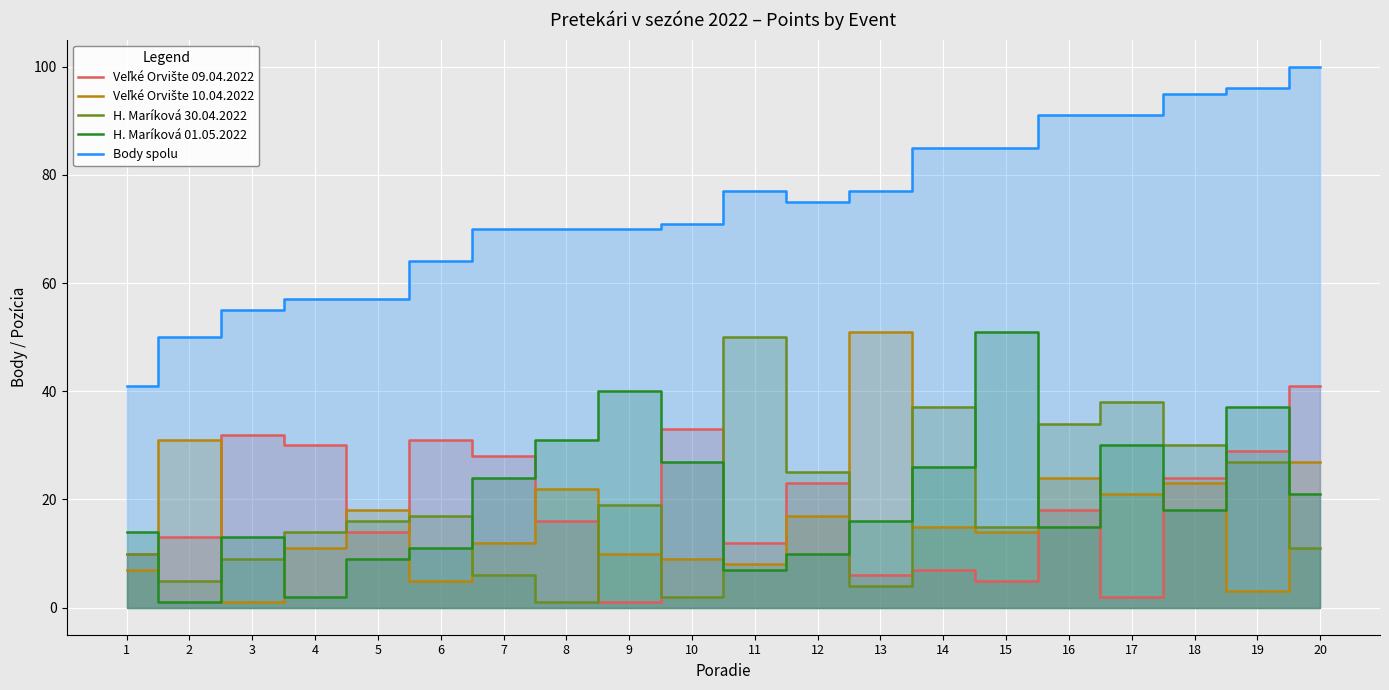

Between 3 and 17, which series saw the biggest shift?

Body spolu